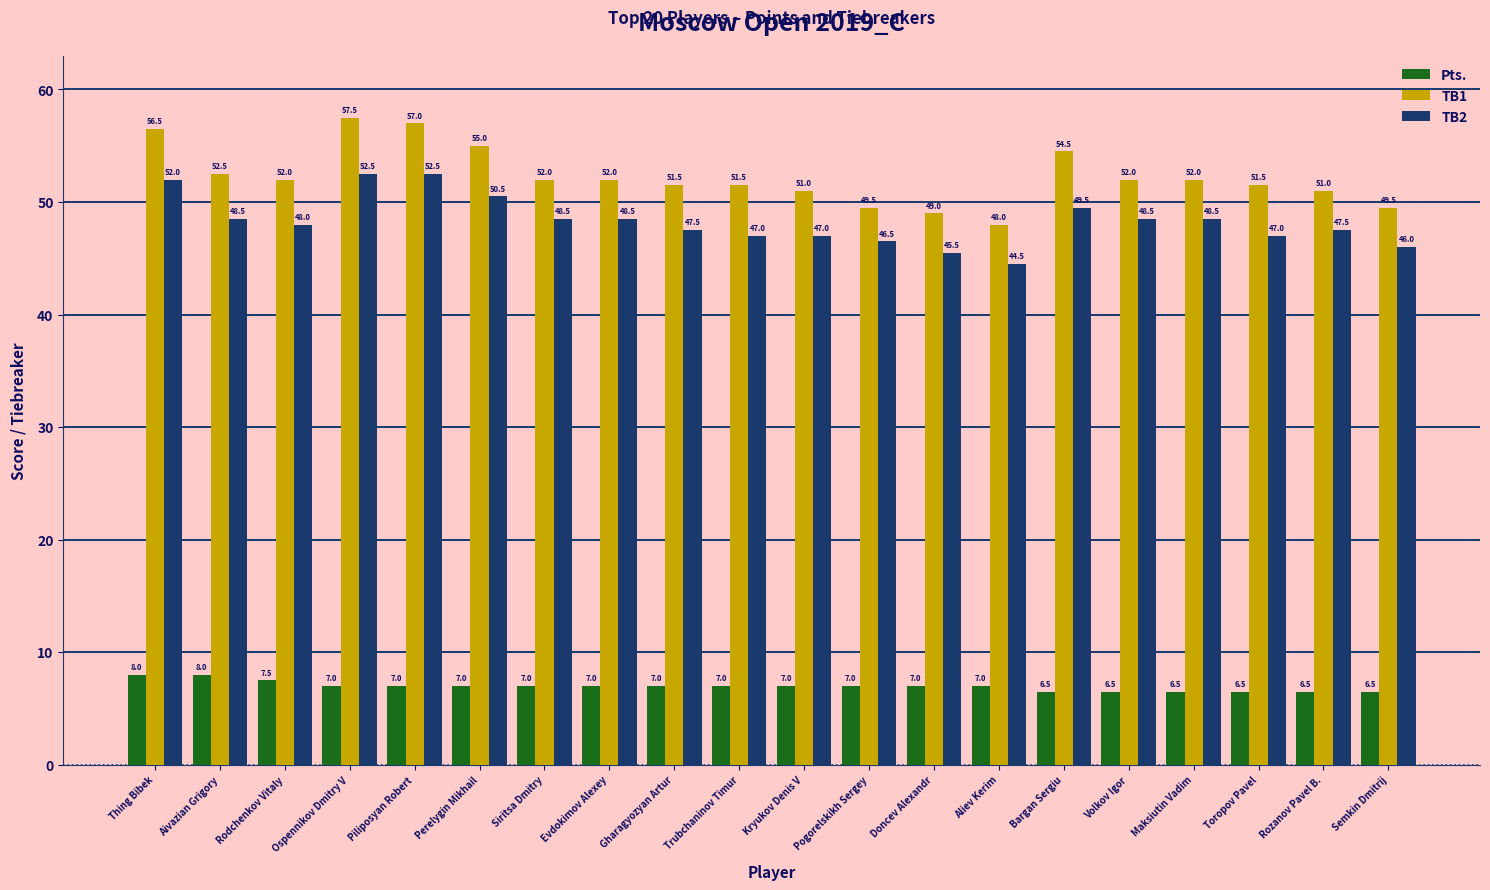

What is the value of the TB2 bar at the 7th from the left?

48.5